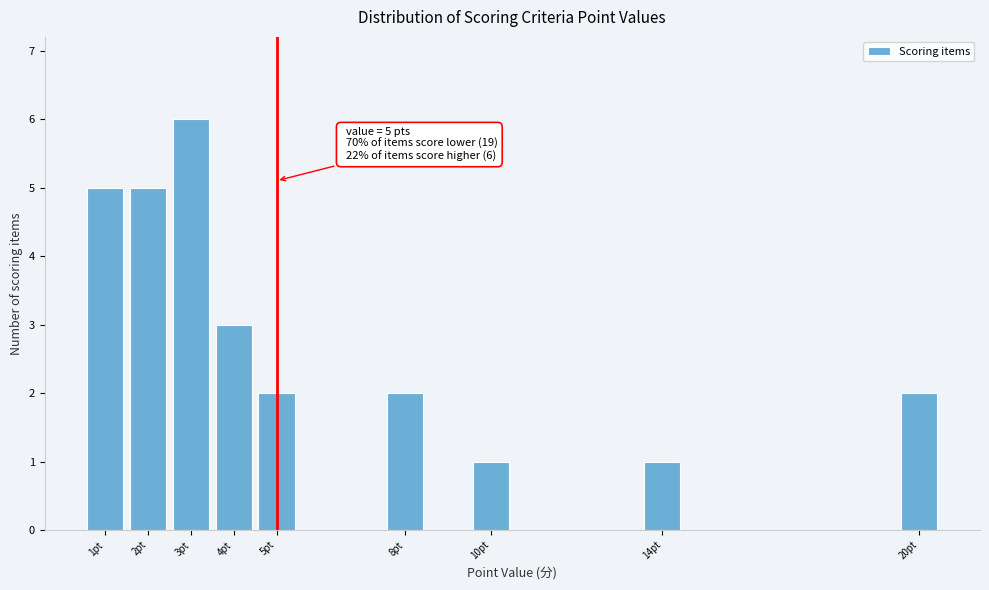

Which range on the x-axis has the tallest bar?

2.5 to 3.5